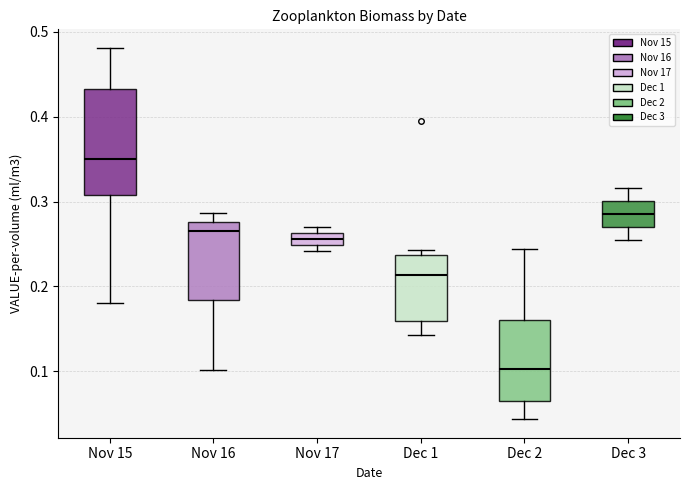

Comparing the boxes themselves (not the whiskers), which one is the tallest?

Nov 15